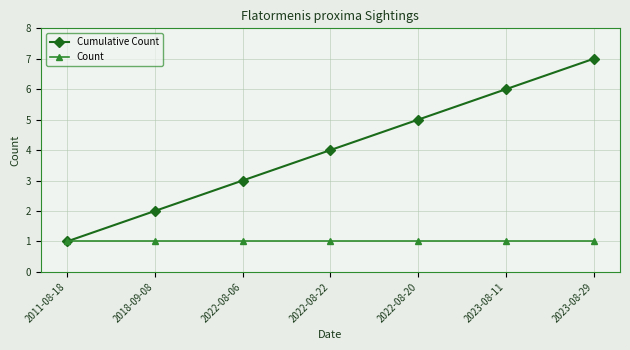

Reading right to left, list all the values displayed in this chart.

Cumulative Count: 7	6	5	4	3	2	1
Count: 1	1	1	1	1	1	1